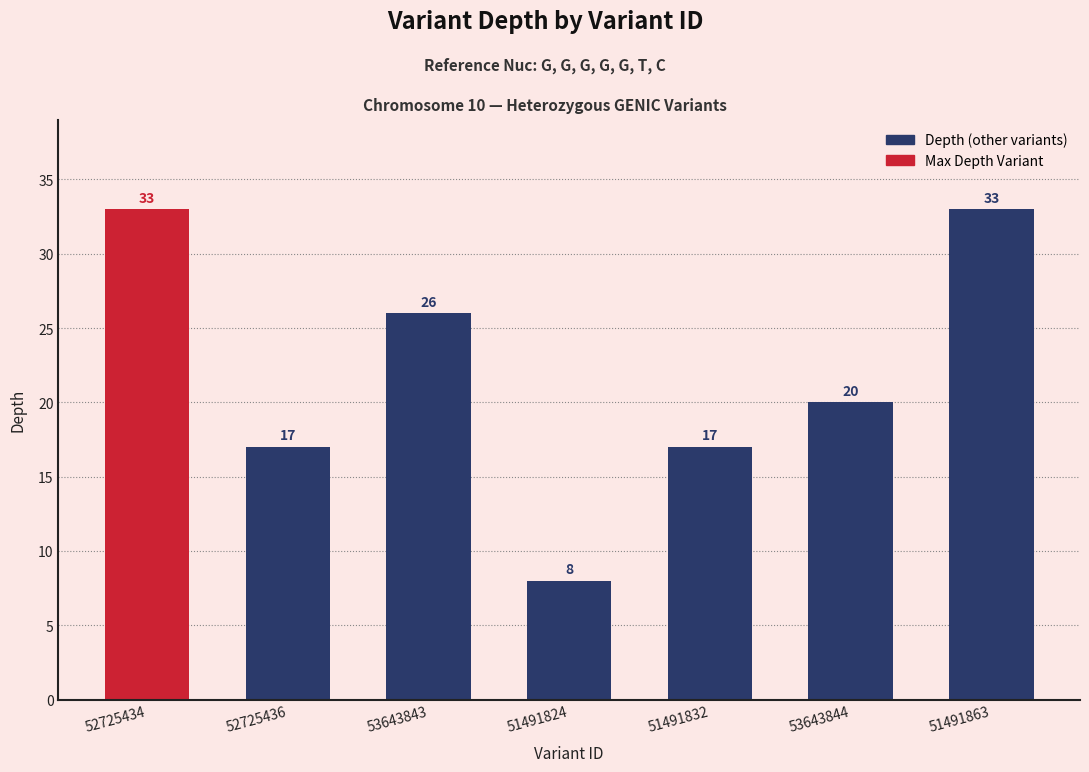

What is the difference between the values at 51491863 and 51491824?

25